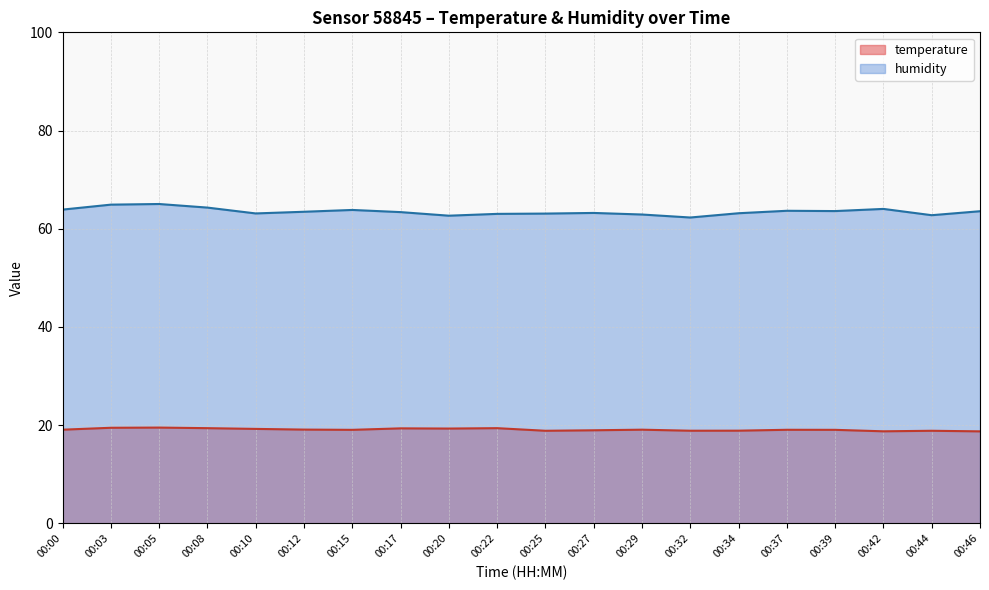

What is the difference between the second highest and second lowest values in the humidity series?

2.2